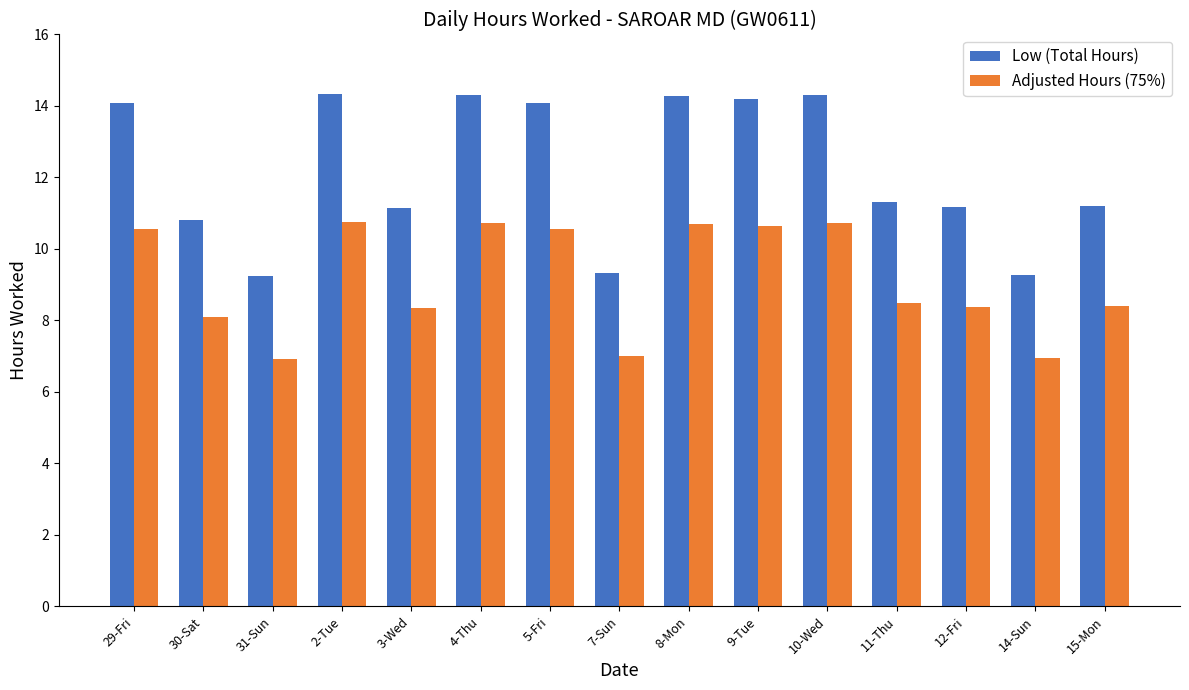

What is the sum of the Low (Total Hours) values at 14-Sun and 31-Sun?

18.5